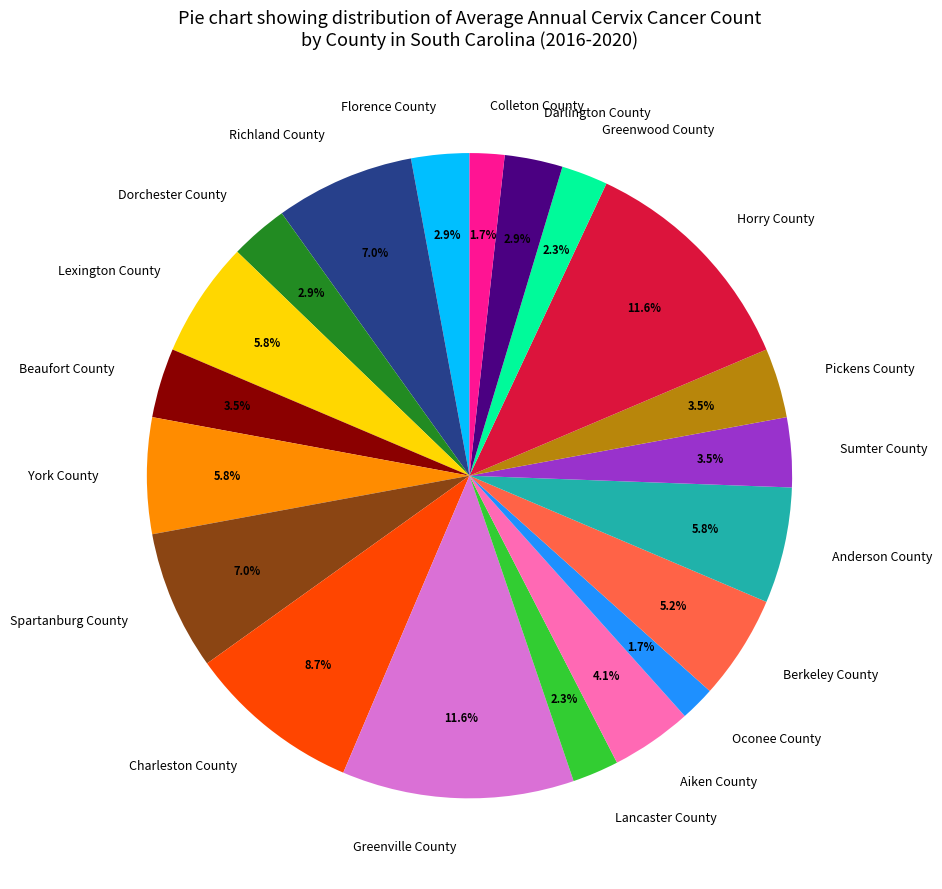

How many segments does this pie chart have?

20